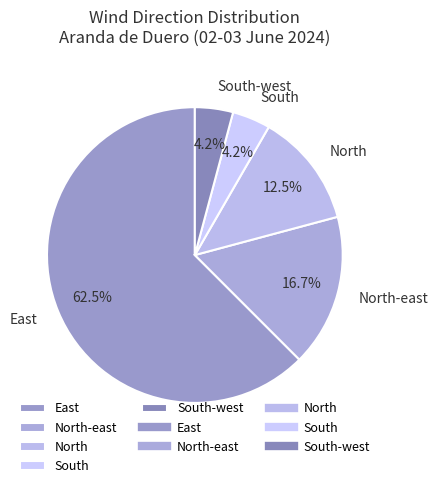

To the nearest percent, what is the combined percentage of South and South-west?

8%